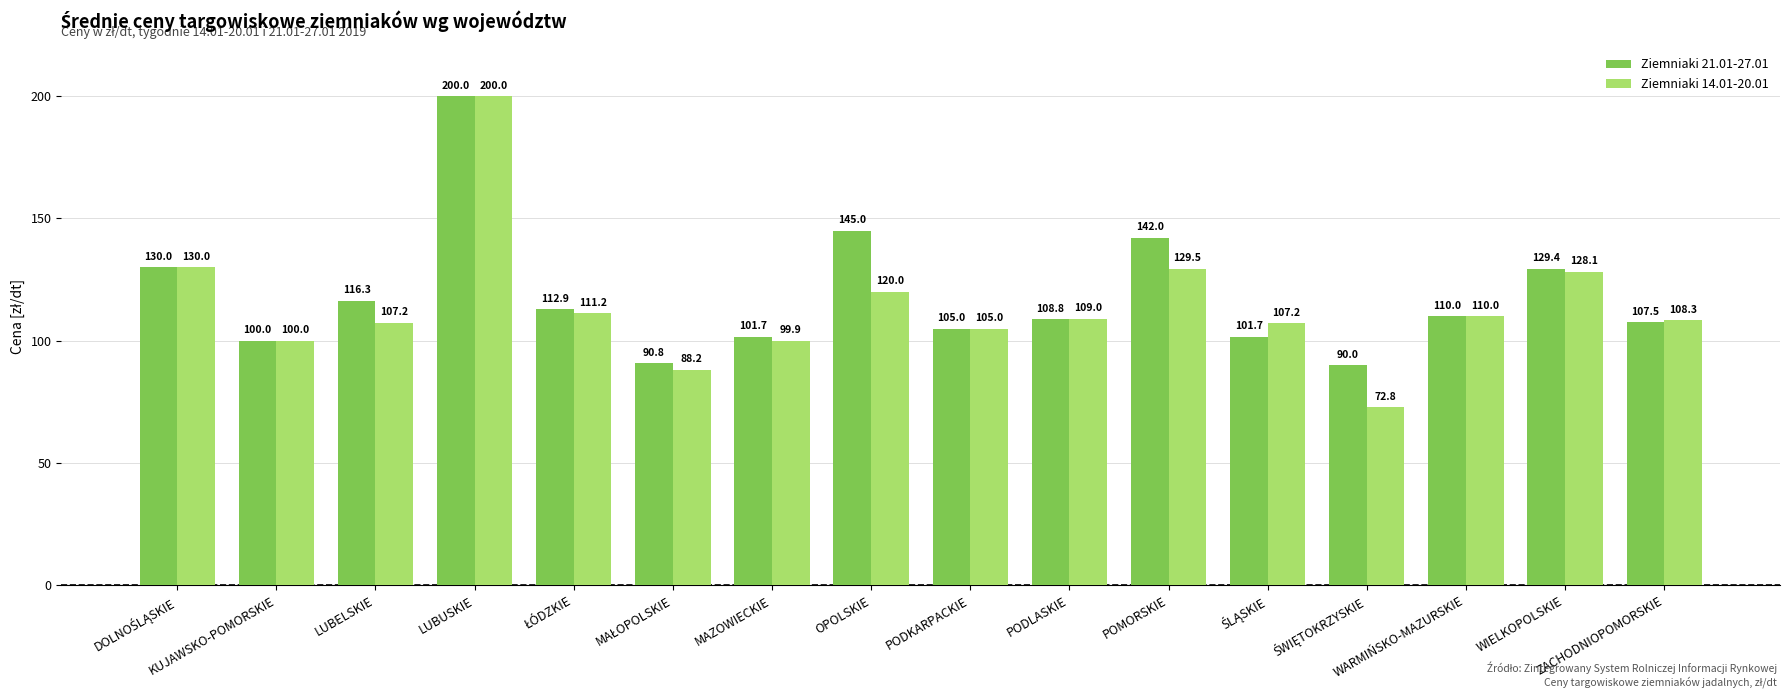

How many distinct data groups are displayed?

2